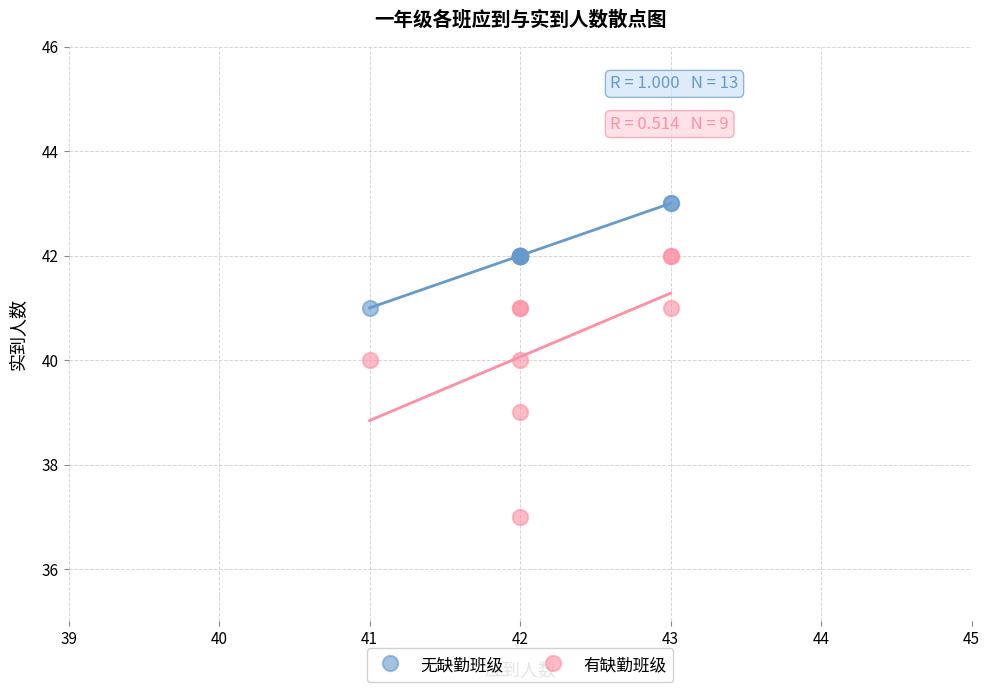

Which series reaches the minimum Y coordinate?

有缺勤班级